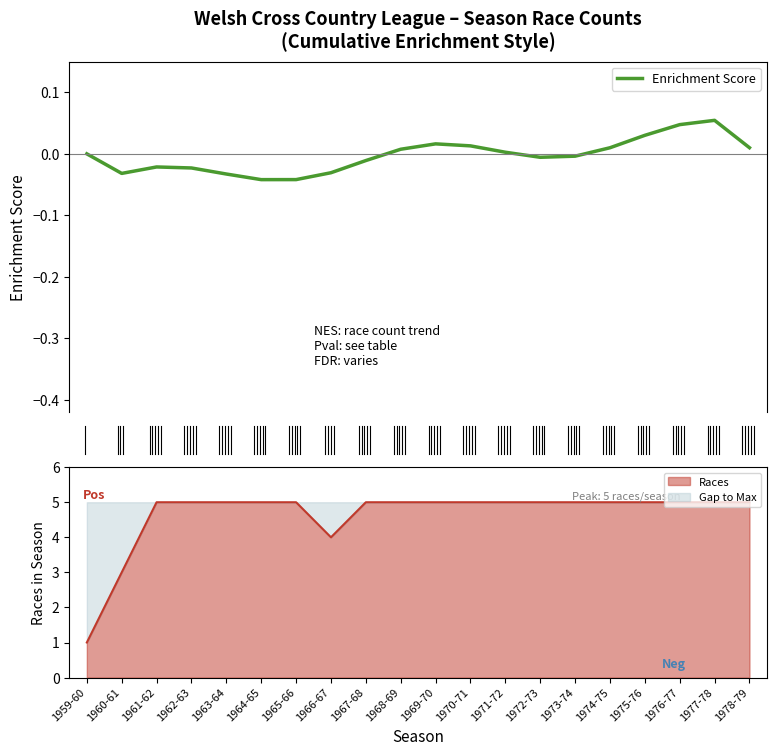

Is it true that Races equals 7 at 1970-71?

False